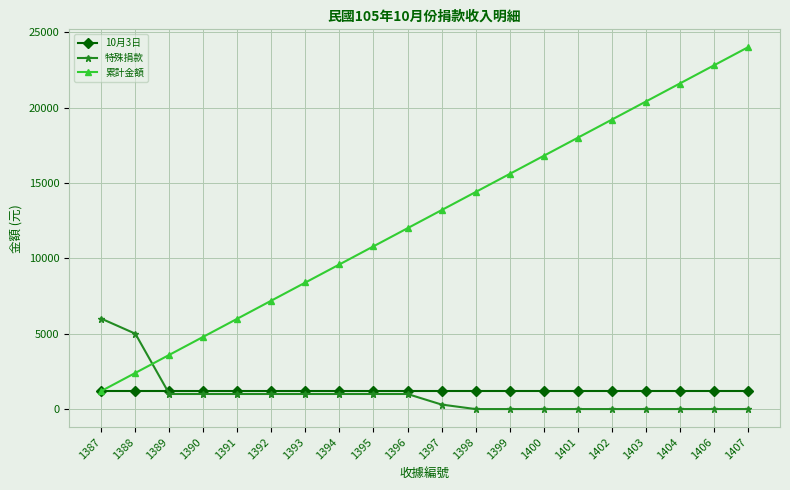

What are all the series names shown in the legend?

10月3日, 特殊捐款, 累計金額